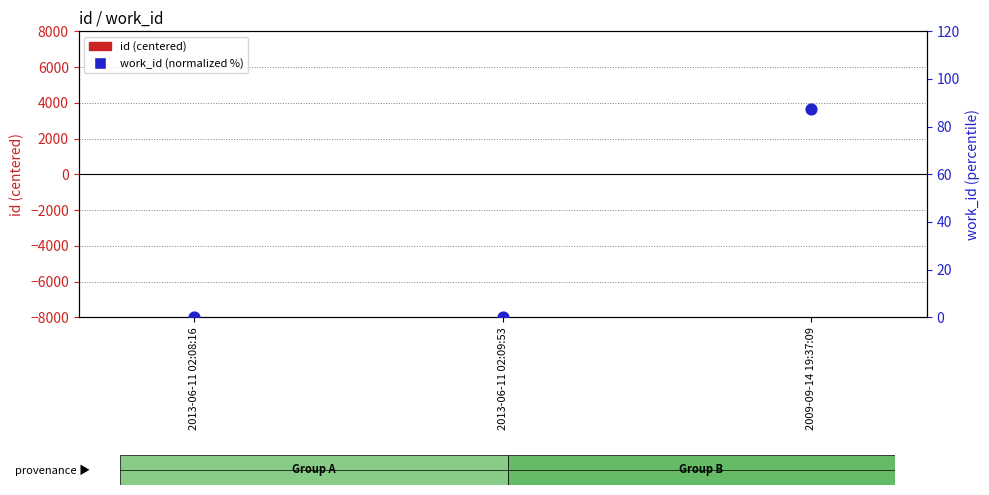

At which category is the sum across all series the highest?

2009-09-14 19:37:09